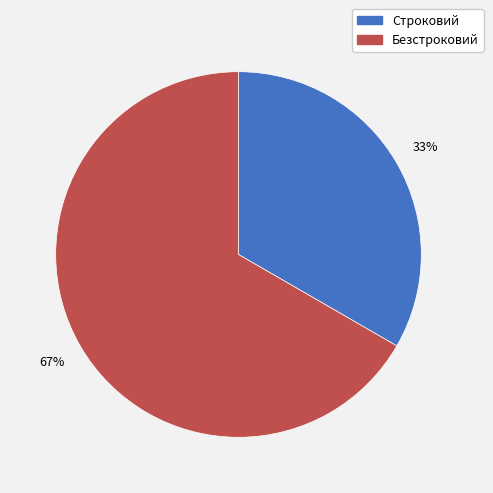

Which slice represents more than half of the pie?

Безстроковий